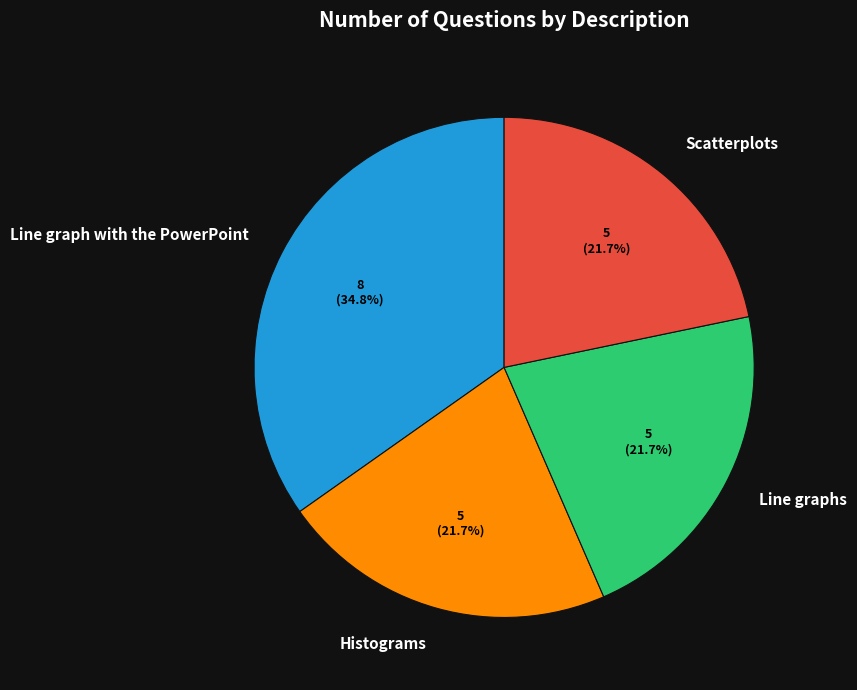

Does Line graphs represent more than half of the total?

No